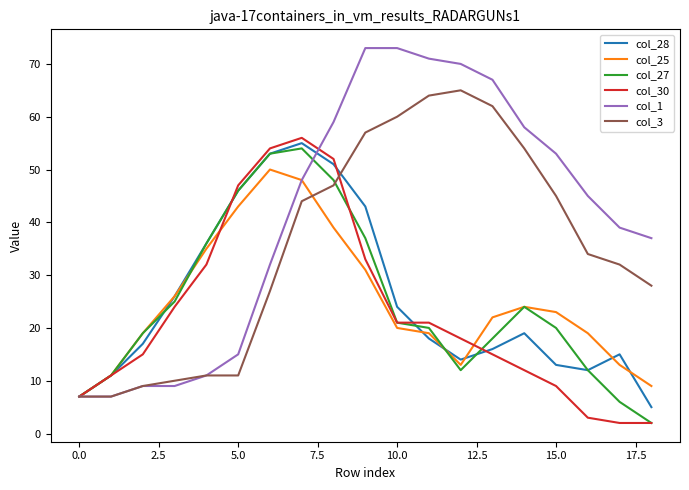

What is the sum of all col_3 values?

674